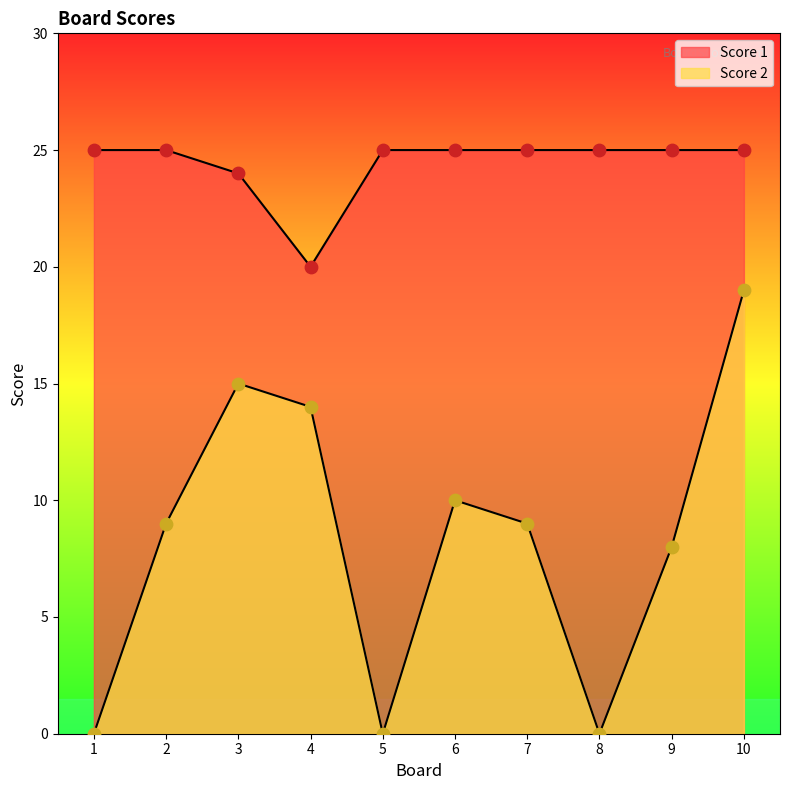

Which series reaches the minimum Y coordinate?

Score 2